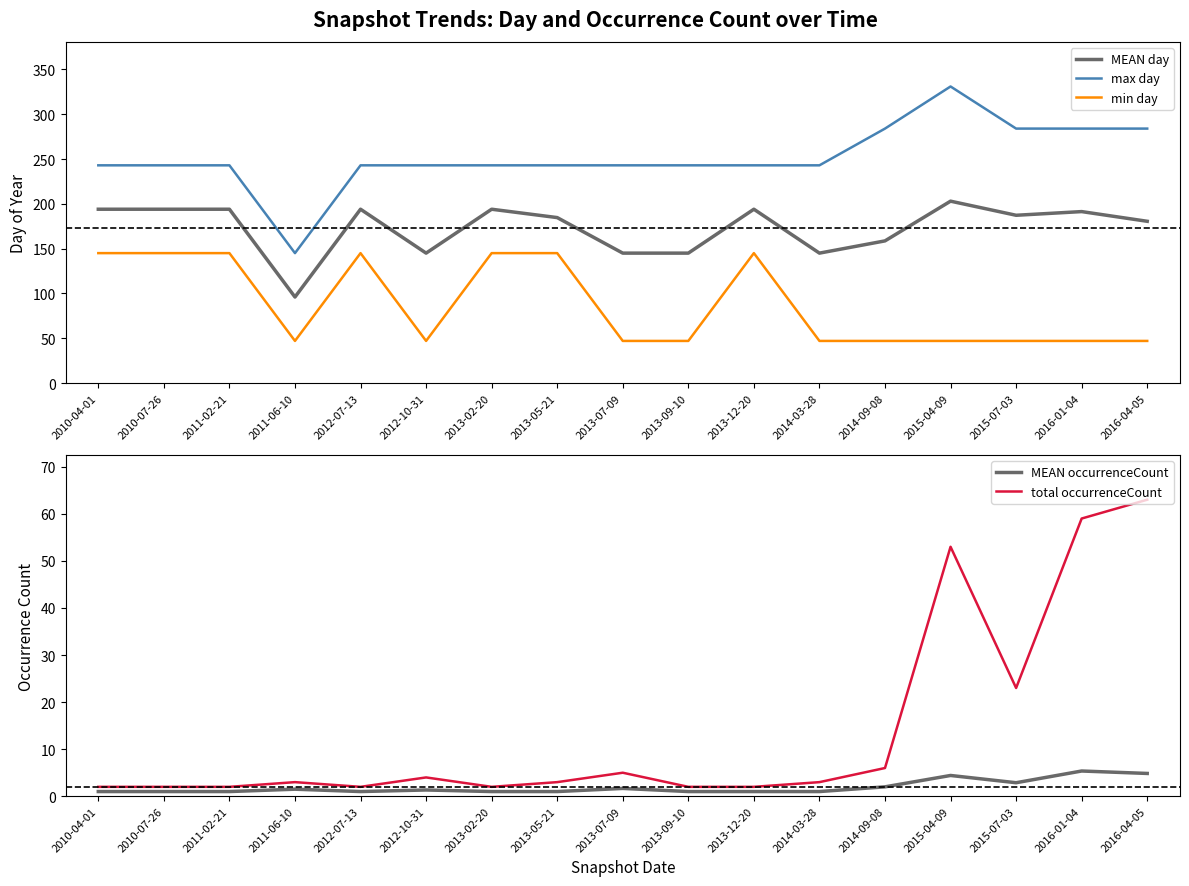

At 2013-12-20, list the series in order from largest to smallest.

max day, MEAN day, min day, total occurrenceCount, MEAN occurrenceCount